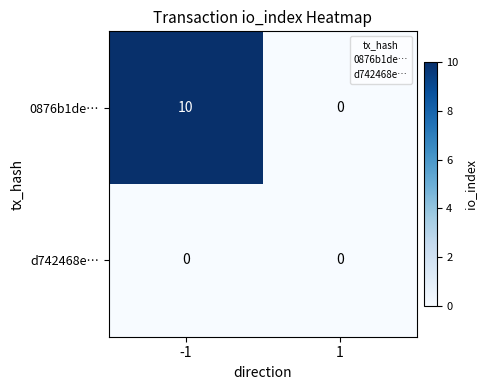

True or false: 0876b1de… has a value of 0 at 1.

True